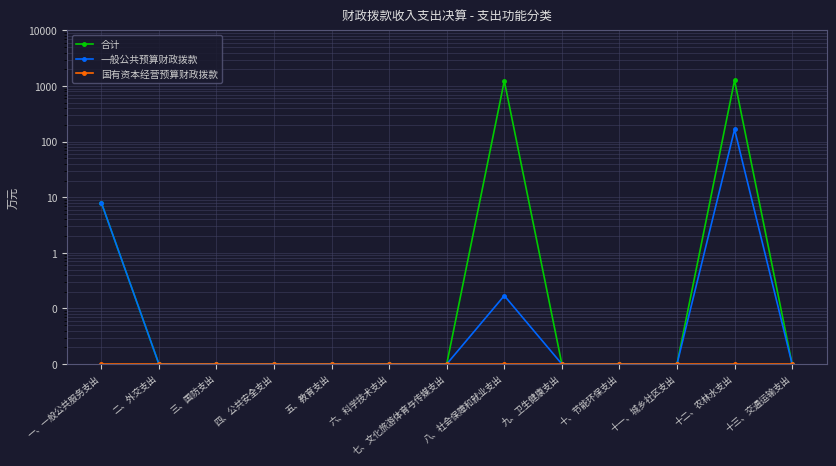

Does the chart have visible grid lines?

Yes